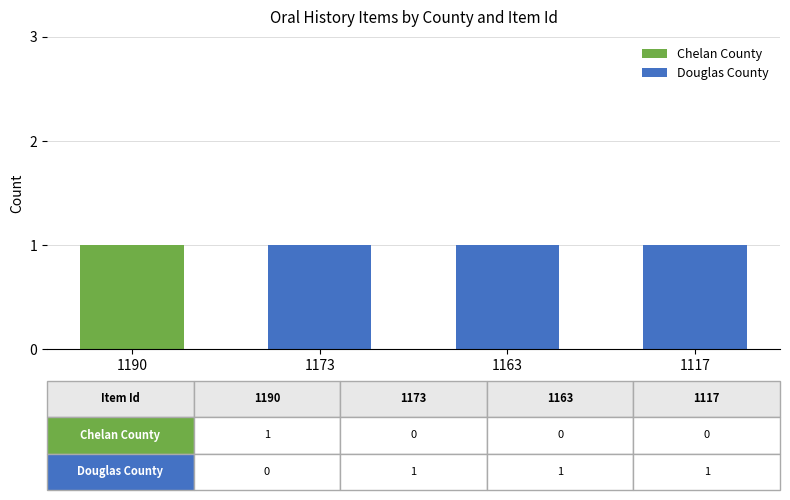

What are all the series names shown in the legend?

Chelan County, Douglas County